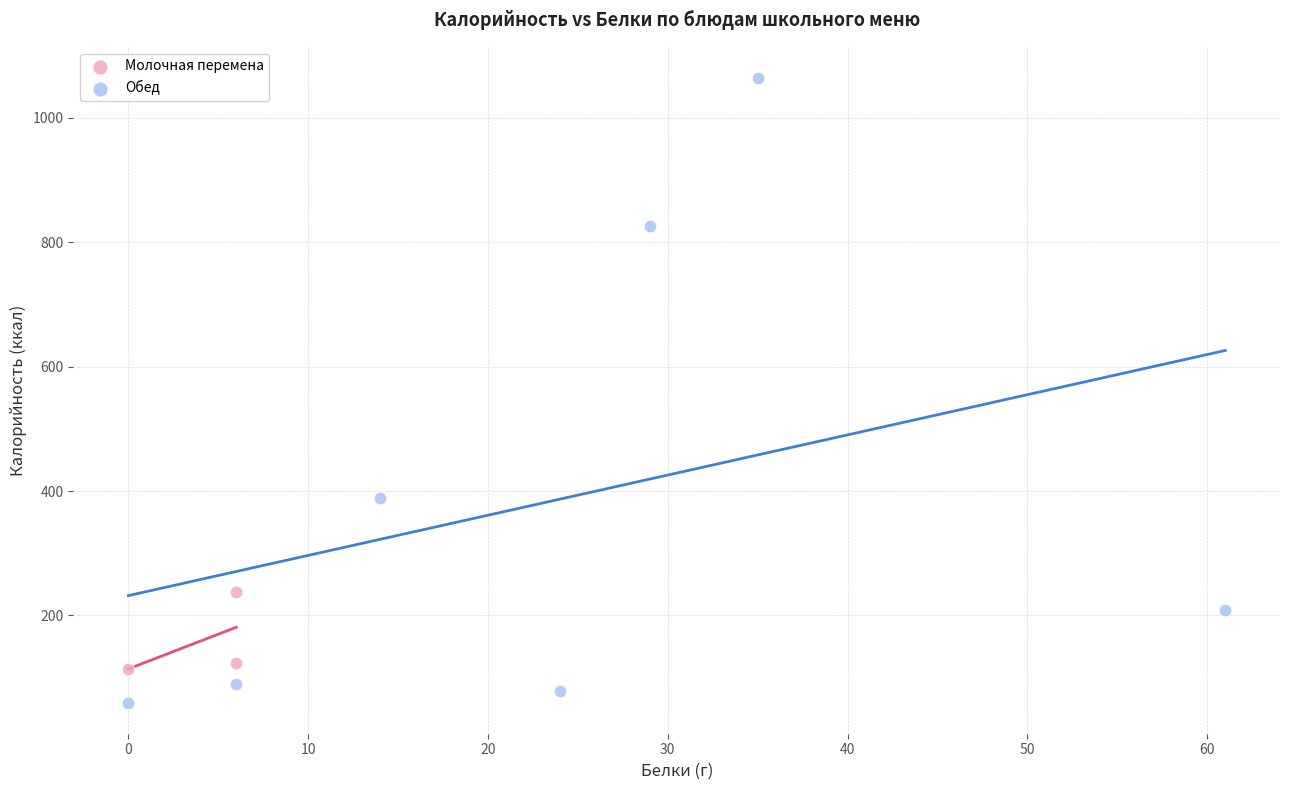

Which series reaches the minimum Y coordinate?

Обед